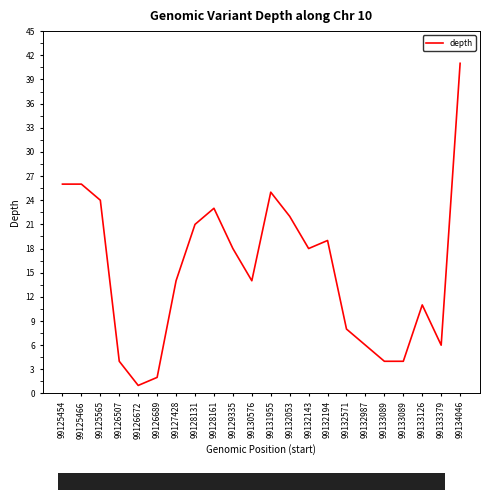

At which label is the value closest to 21?

99128131